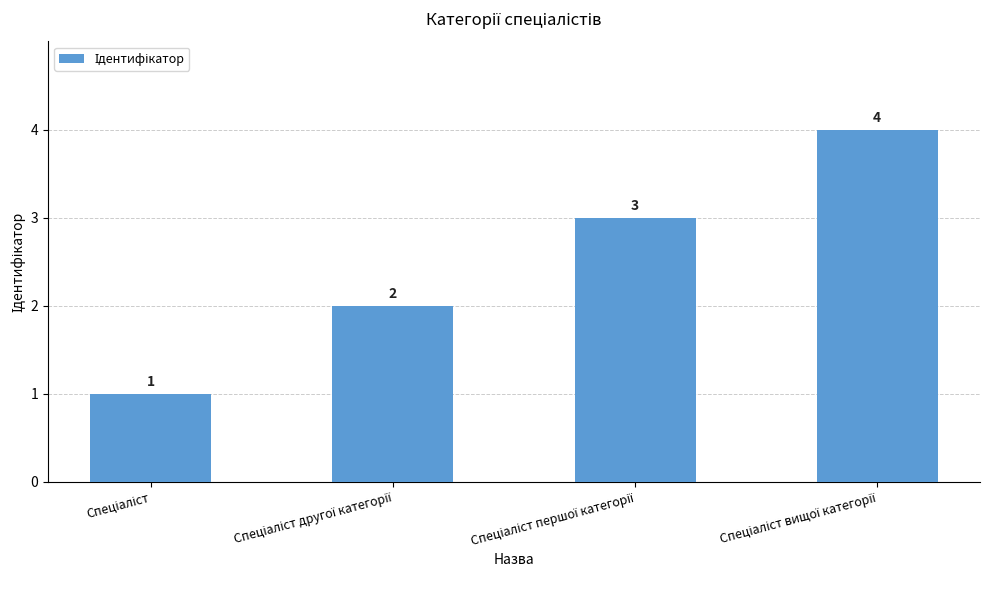

What is the maximum value shown in the chart?

4